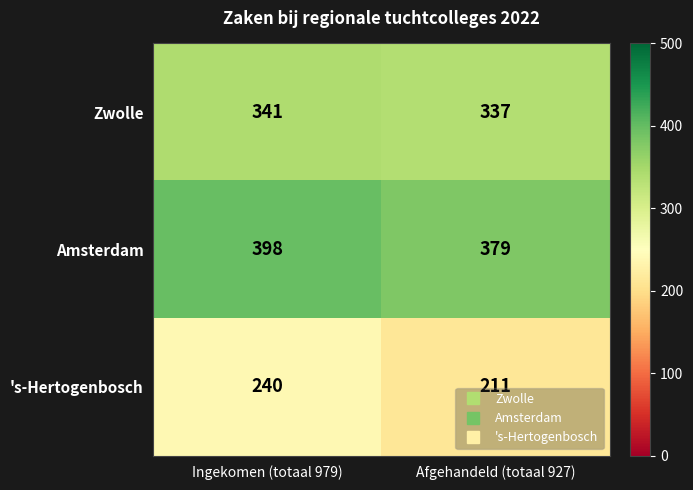

What is the difference between the 's-Hertogenbosch values at Ingekomen (totaal 979) and Afgehandeld (totaal 927)?

29